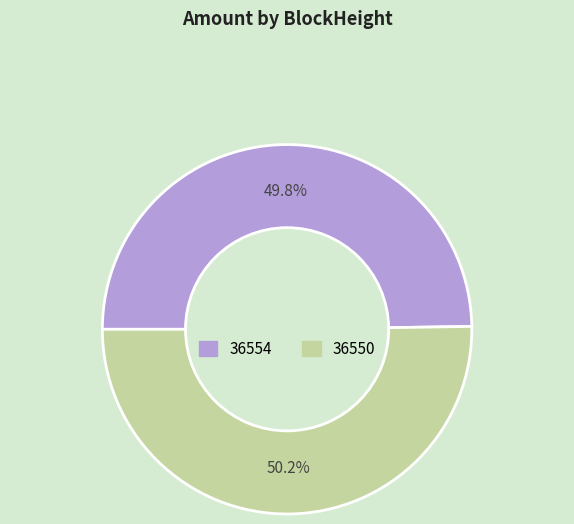

Is there any slice that represents more than half of the pie?

Yes